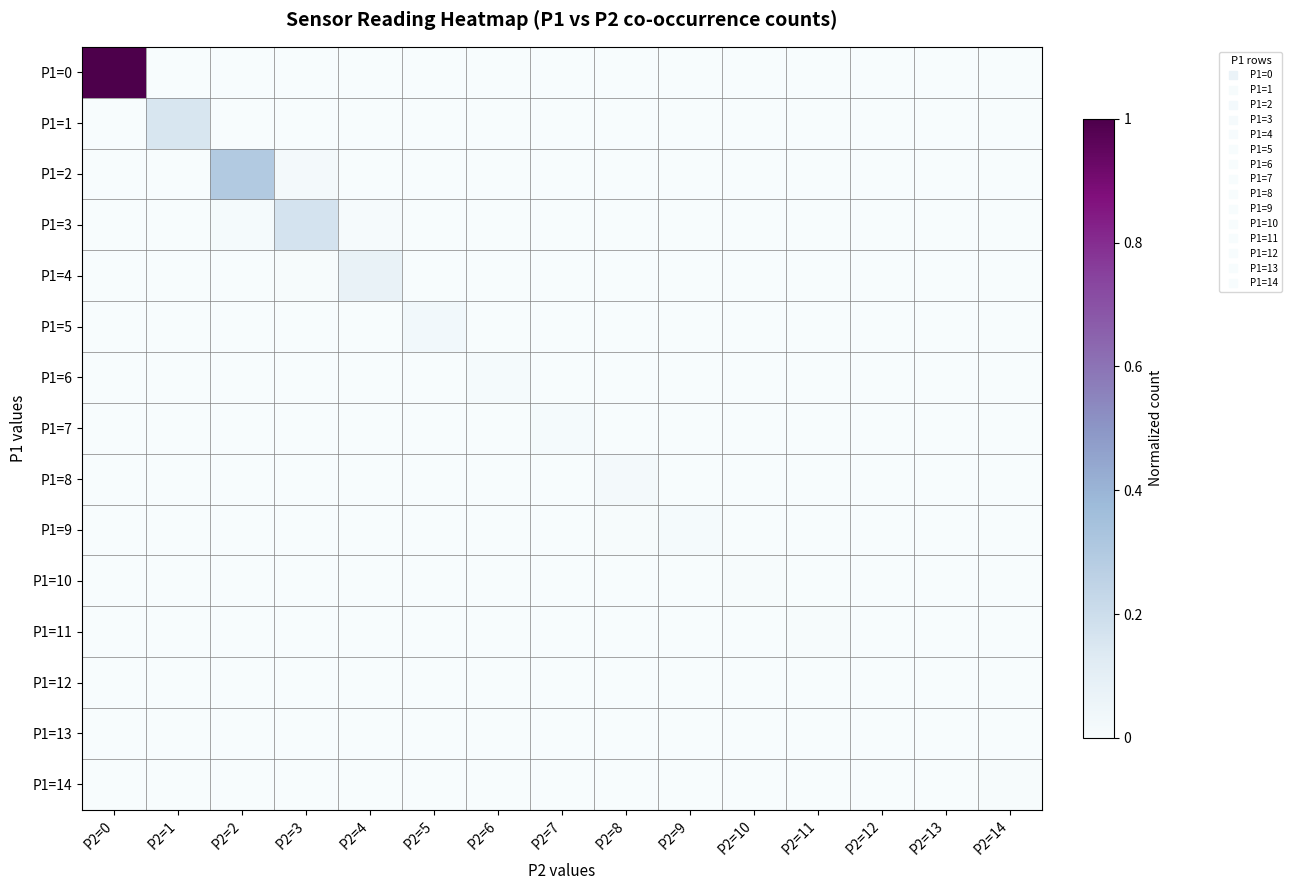

Rank the series by their maximum value, from lowest to highest.

P1=12, P1=13, P1=11, P1=14, P1=10, P1=7, P1=9, P1=6, P1=8, P1=5, P1=4, P1=1, P1=3, P1=2, P1=0